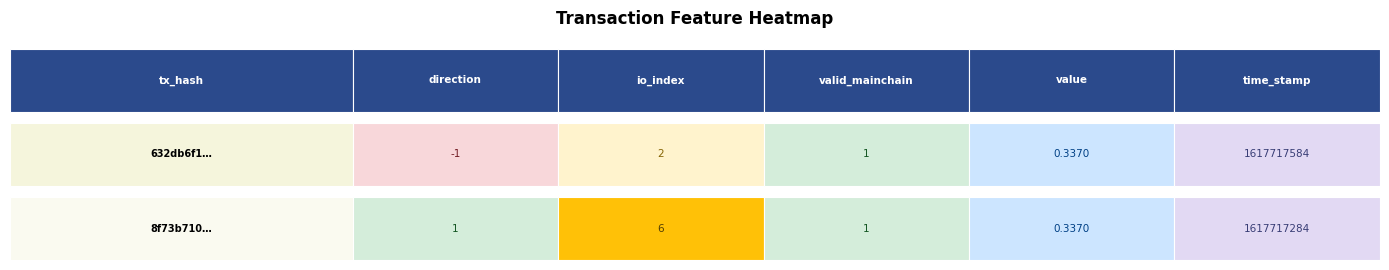

Reading left to right, extract all data points from this chart.

632db6f1…: -1.0	2.0	1.0	0.3	1617717584.0
8f73b710…: 1.0	6.0	1.0	0.3	1617717284.0